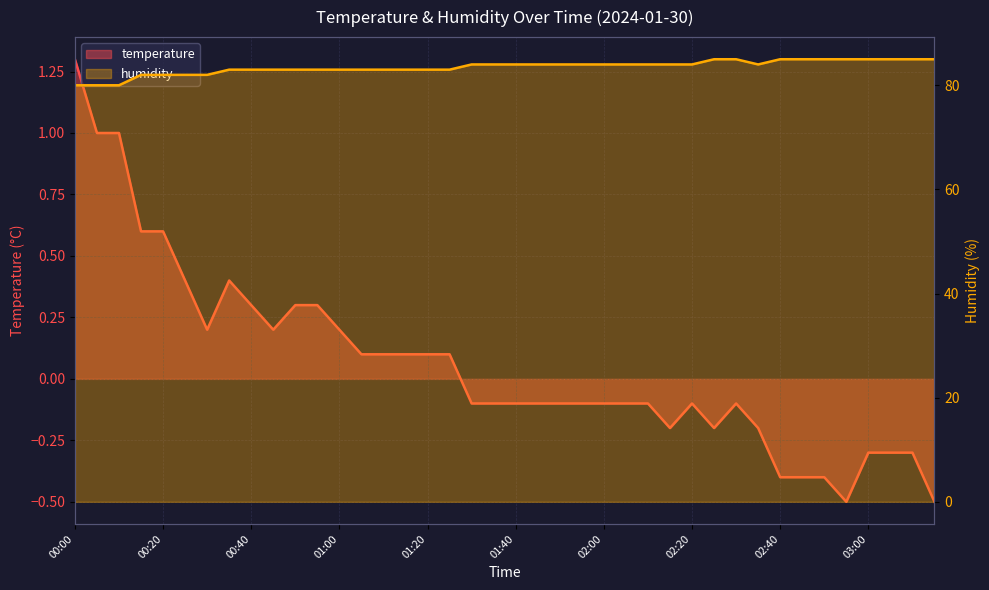

The temperature series shows 0.2 at 01:05. True or false?

False